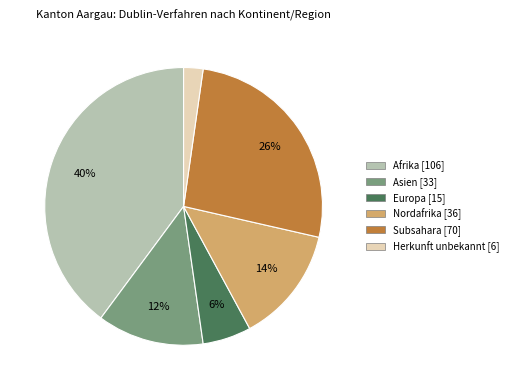

To the nearest percent, what is the difference between the largest and smallest slice percentages?

38%